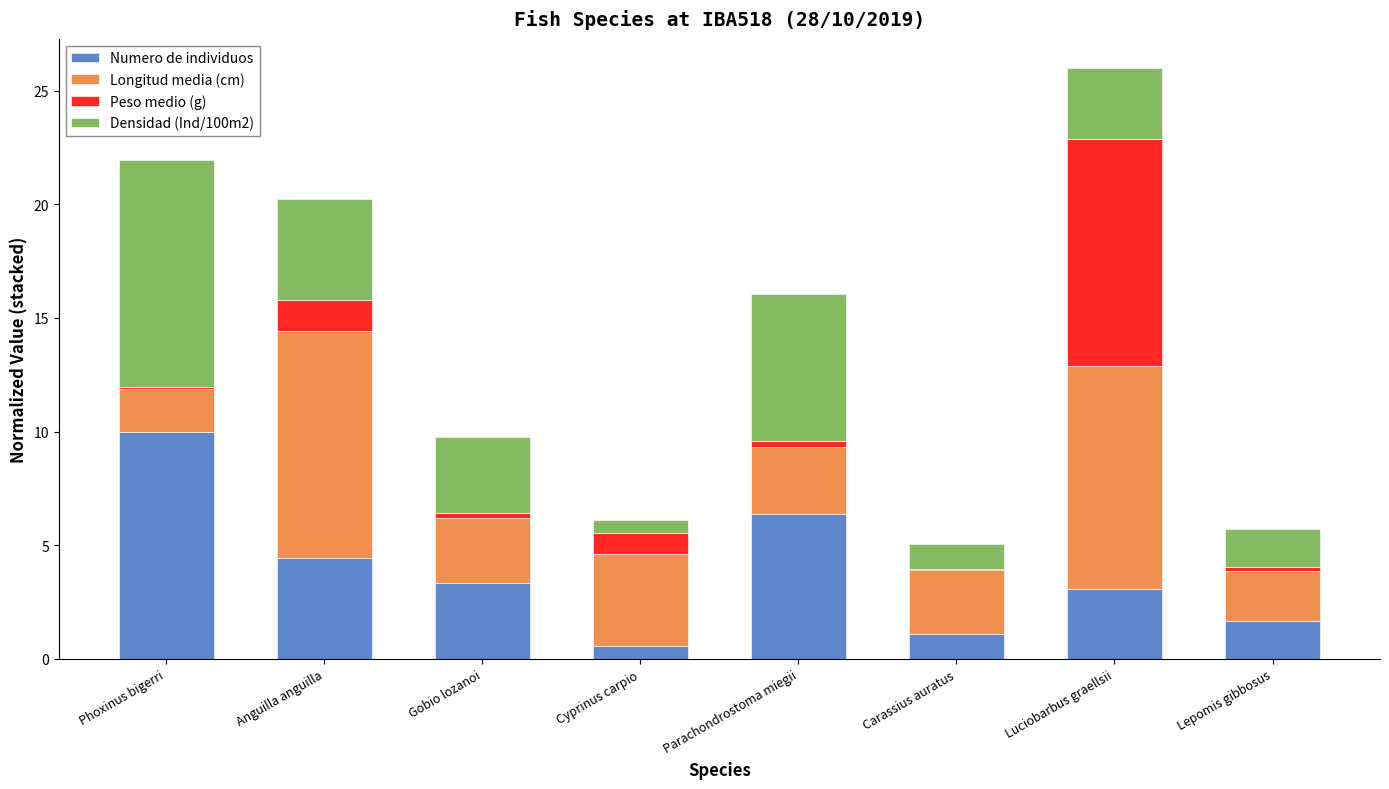

What value does the Numero de individuos series have at Luciobarbus graellsii?

3.1